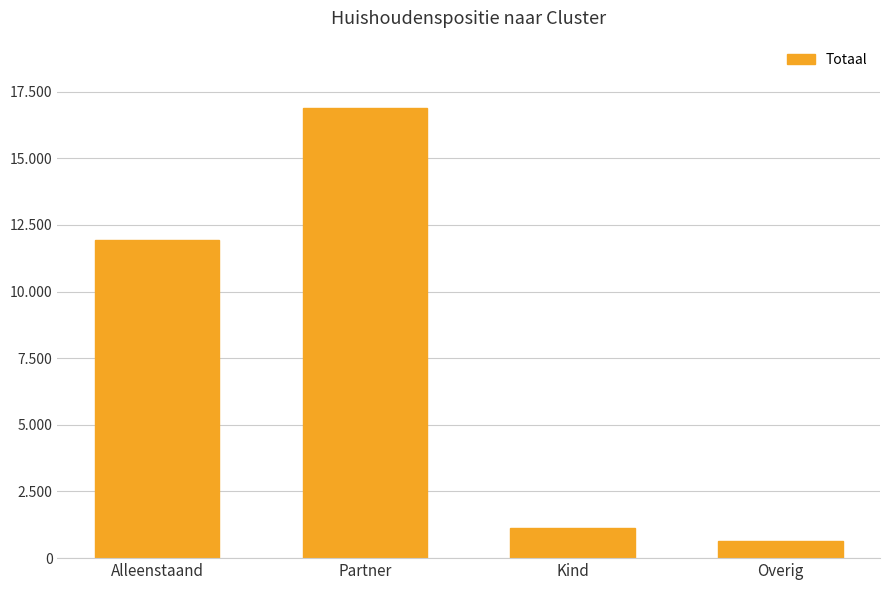

Are the bars horizontal?

No